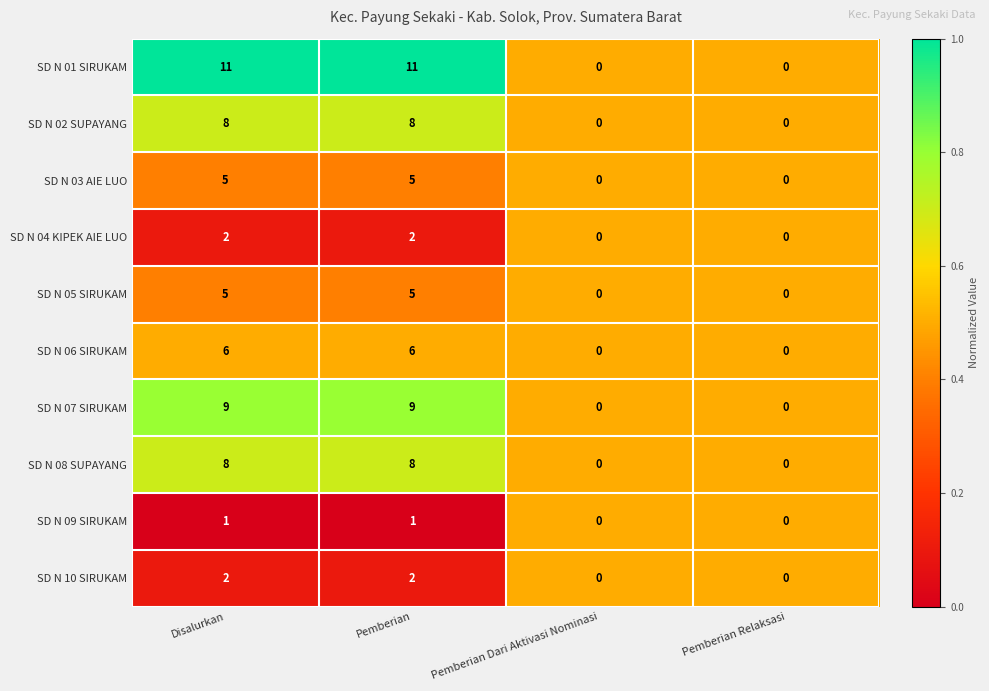

True or false: SD N 02 SUPAYANG has a value of 13 at Disalurkan.

False